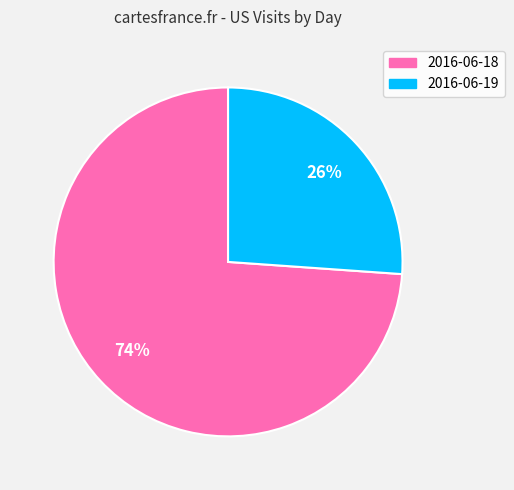

Combined, do 2016-06-18 and 2016-06-19 account for over 50%?

Yes